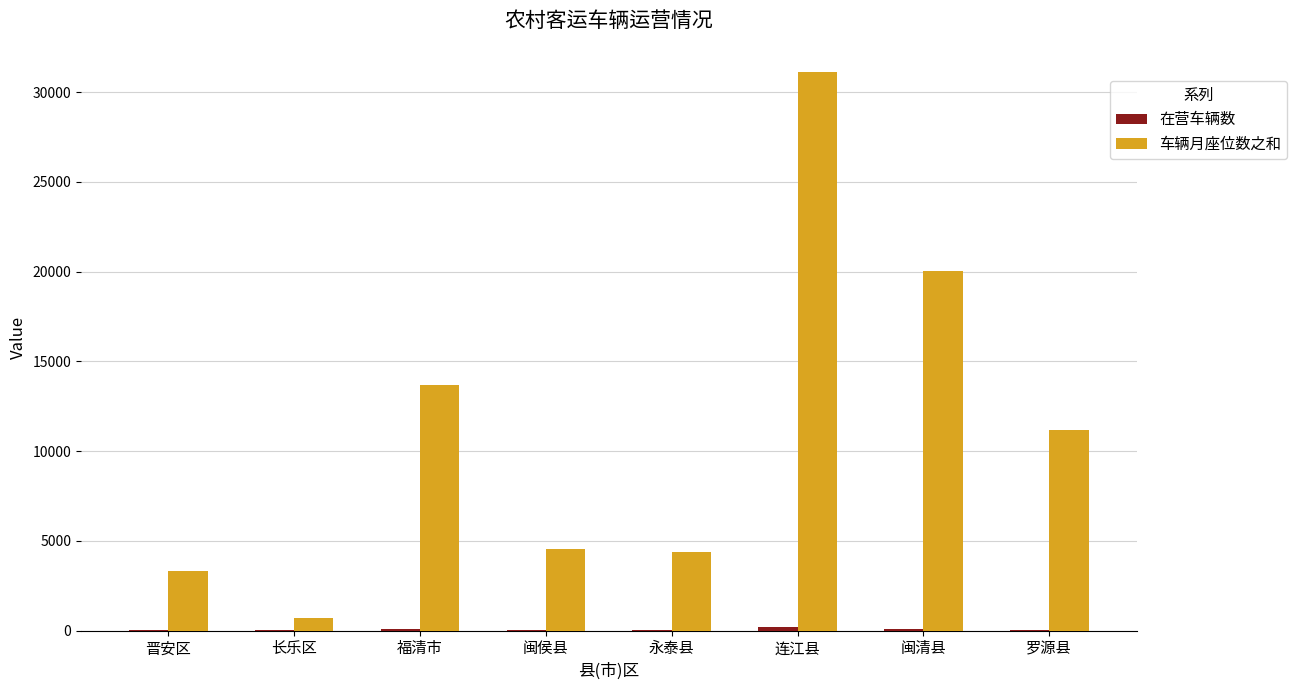

At which label is 车辆月座位数之和 closest to 15915?

福清市